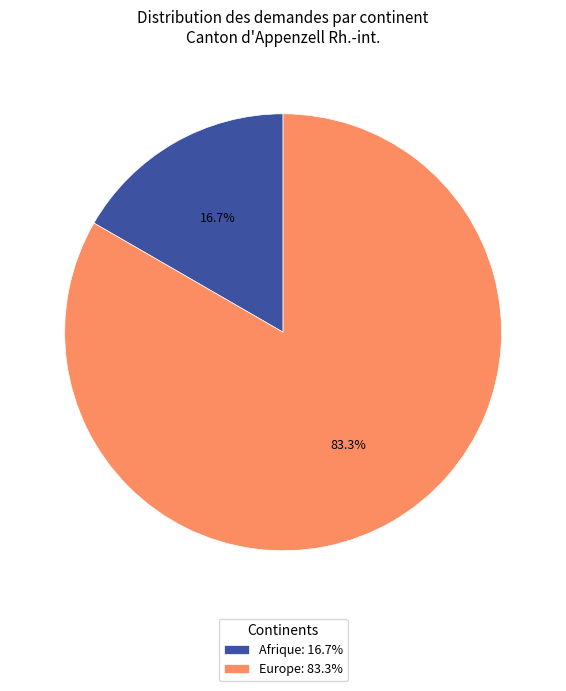

Do Europe: 83.3% and Afrique: 16.7% together represent more than half of the pie?

Yes